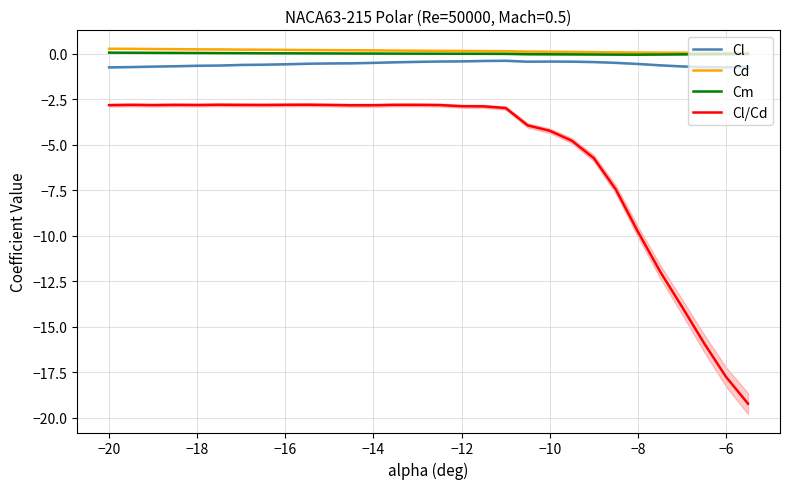

Is the value of Cl/Cd at −6 greater than the value of Cm at −16?

No